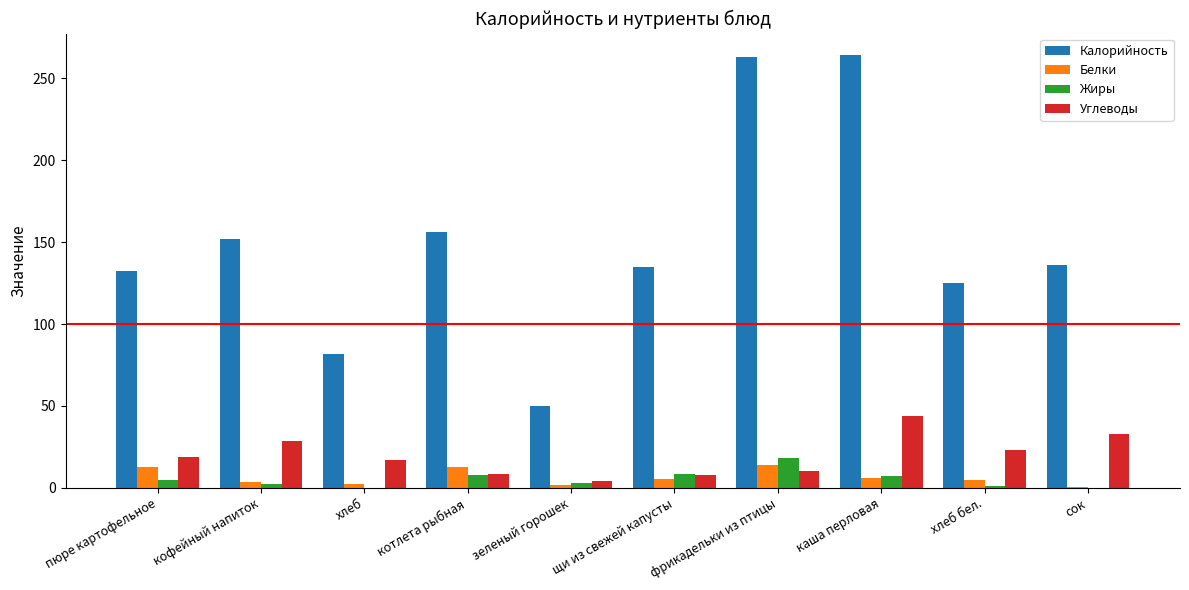

How many distinct data groups are displayed?

4